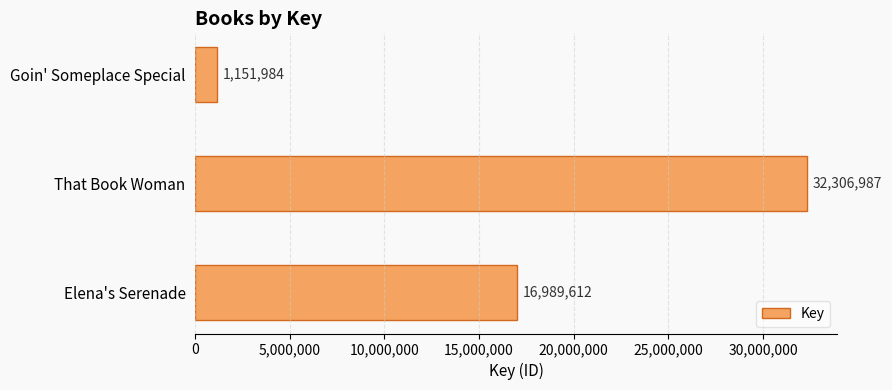

What is the difference between the second highest and minimum values?

15837628